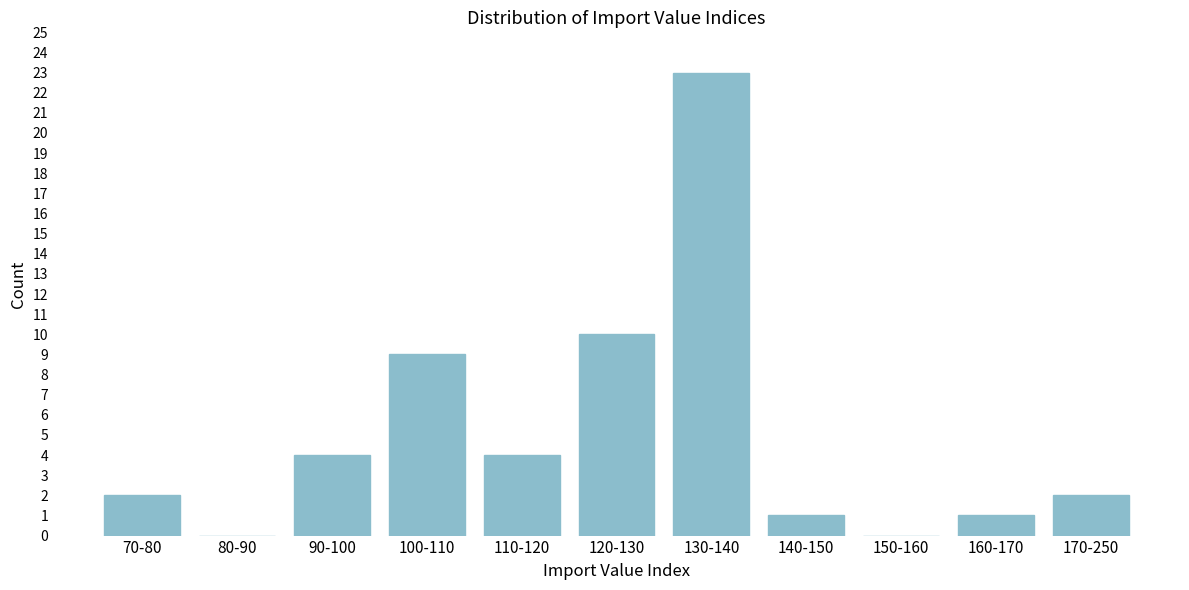

Reading left to right, transcribe all the data shown in this chart.

70-80=2	80-90=0	90-100=4	100-110=9	110-120=4	120-130=10	130-140=23	140-150=1	150-160=0	160-170=1	170-250=2